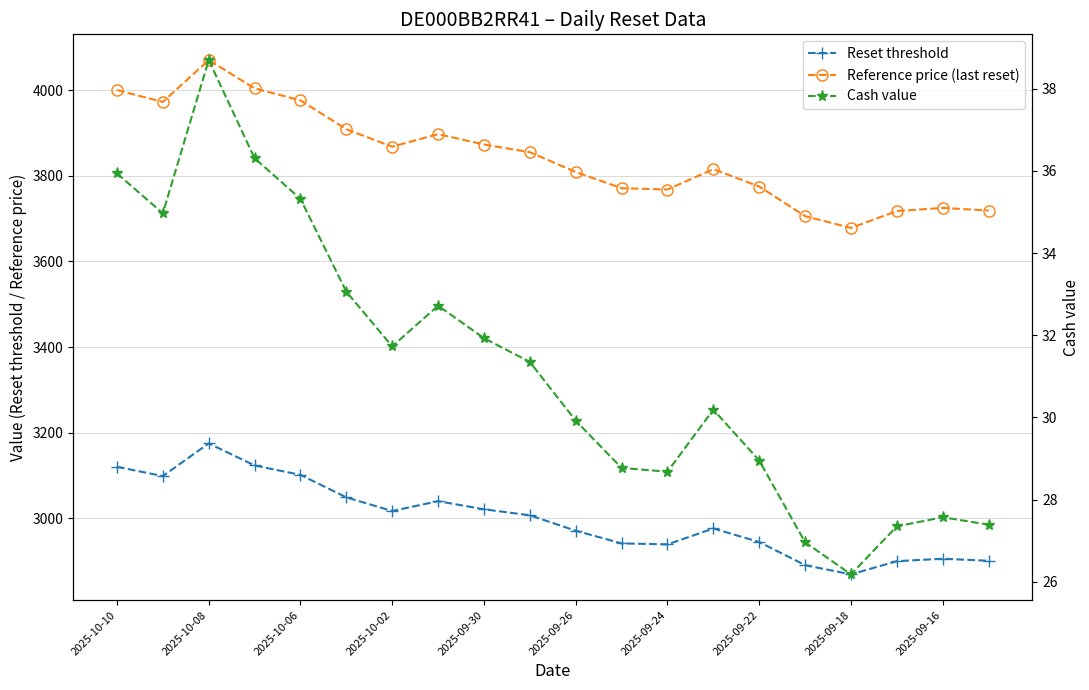

How many categories are shown in the chart?

20